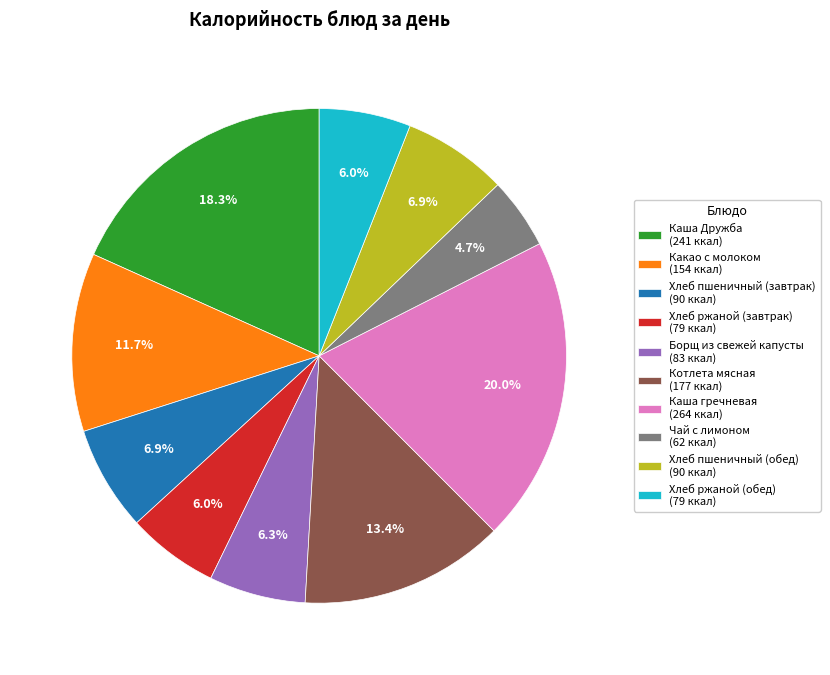

To the nearest percent, what portion does Хлеб пшеничный (завтрак) represent?

7%